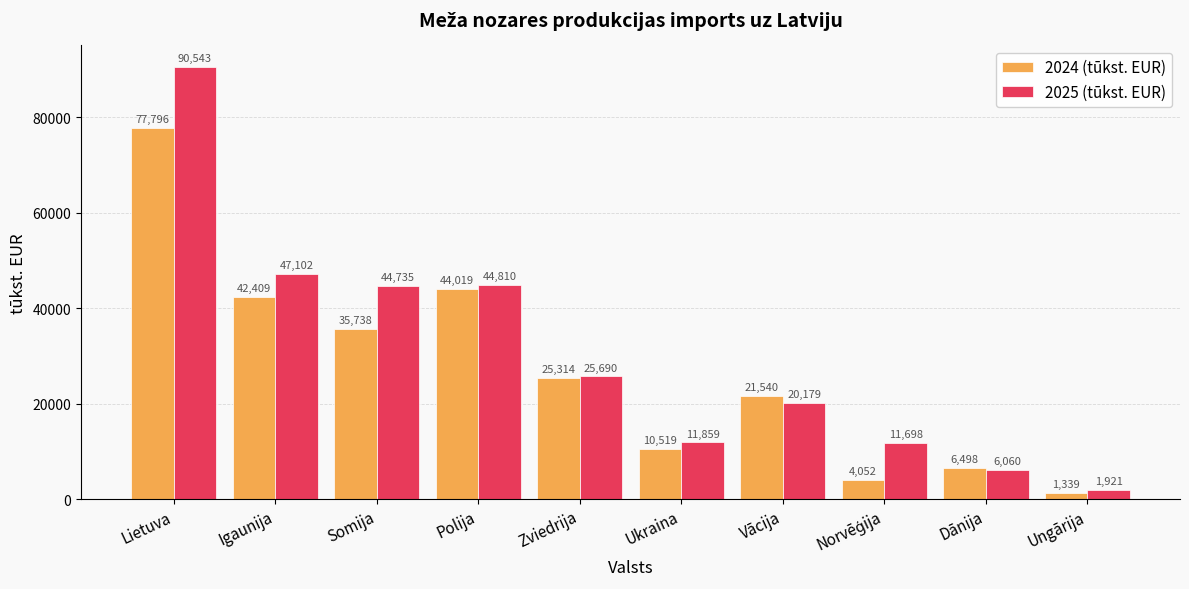

What is the maximum value shown in the chart?

90542.6